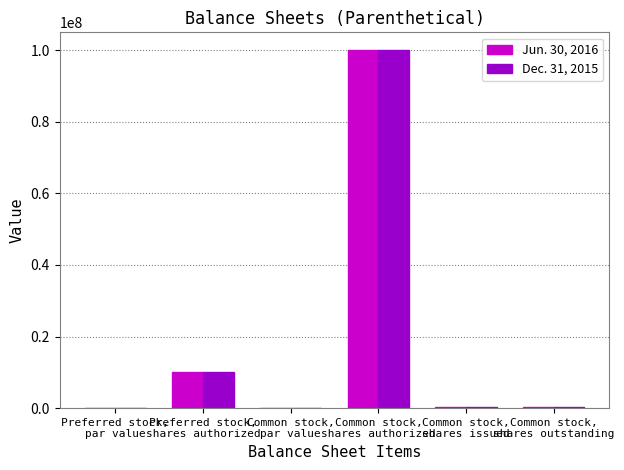

Which label corresponds to the largest value in the chart?

Common stock,
shares authorized